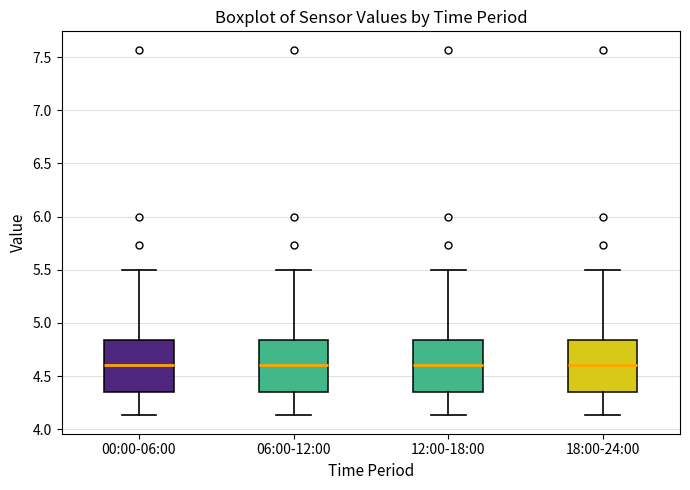

Reading left to right, transcribe this box plot: for each box, give where its median line is, the range the box spans, and where its two whiskers end, as read against the y-axis. The values are not printed on the chart, so give them approximately, as read against the axis.

00:00-06:00: median 4.60, box 4.35 to 4.85, whiskers 4.15 to 5.50
06:00-12:00: median 4.60, box 4.35 to 4.85, whiskers 4.15 to 5.50
12:00-18:00: median 4.60, box 4.35 to 4.85, whiskers 4.15 to 5.50
18:00-24:00: median 4.60, box 4.35 to 4.85, whiskers 4.15 to 5.50